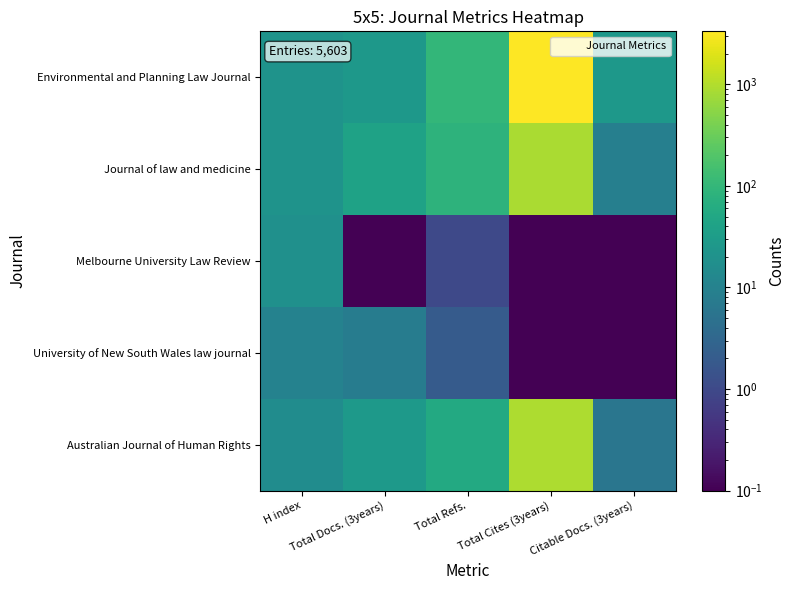

Which series has the largest range (max minus min)?

Environmental and Planning Law Journal